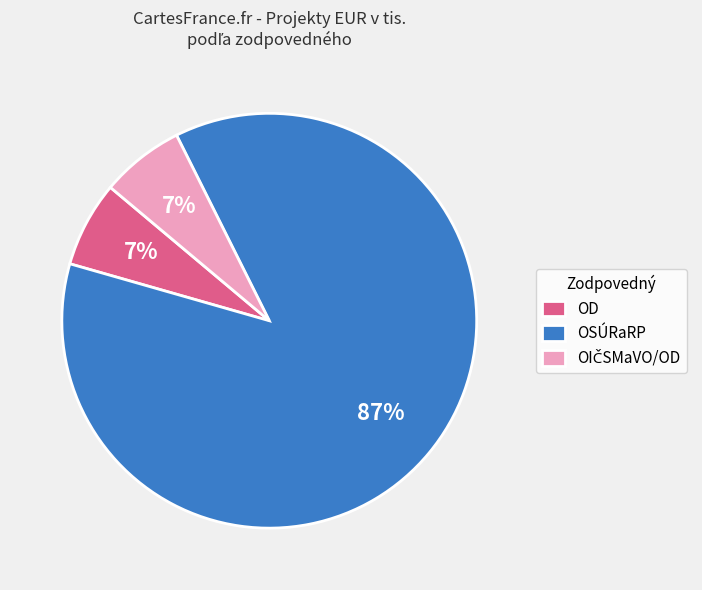

How many slices are in this pie chart?

3